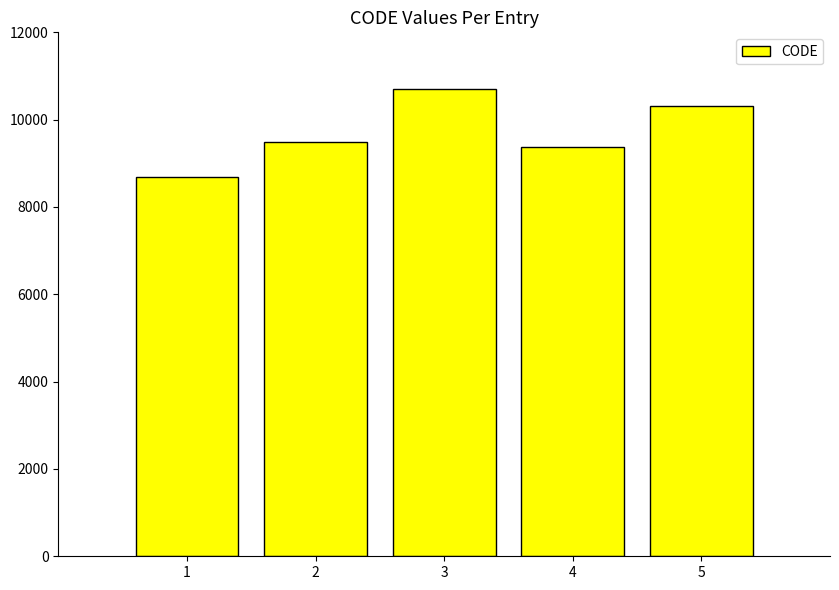

Reading left to right, transcribe all the data shown in this chart.

8676	9483	10707	9375	10323